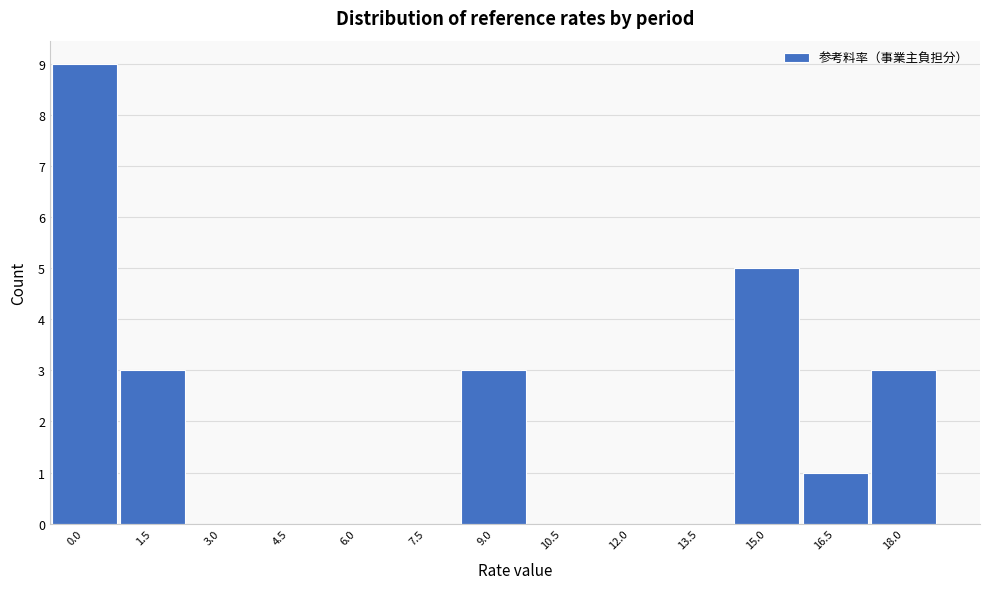

Reading left to right, extract all data points from this chart.

0.0=9	1.5=3	3.0=0	4.5=0	6.0=0	7.5=0	9.0=3	10.5=0	12.0=0	13.5=0	15.0=5	16.5=1	18.0=3